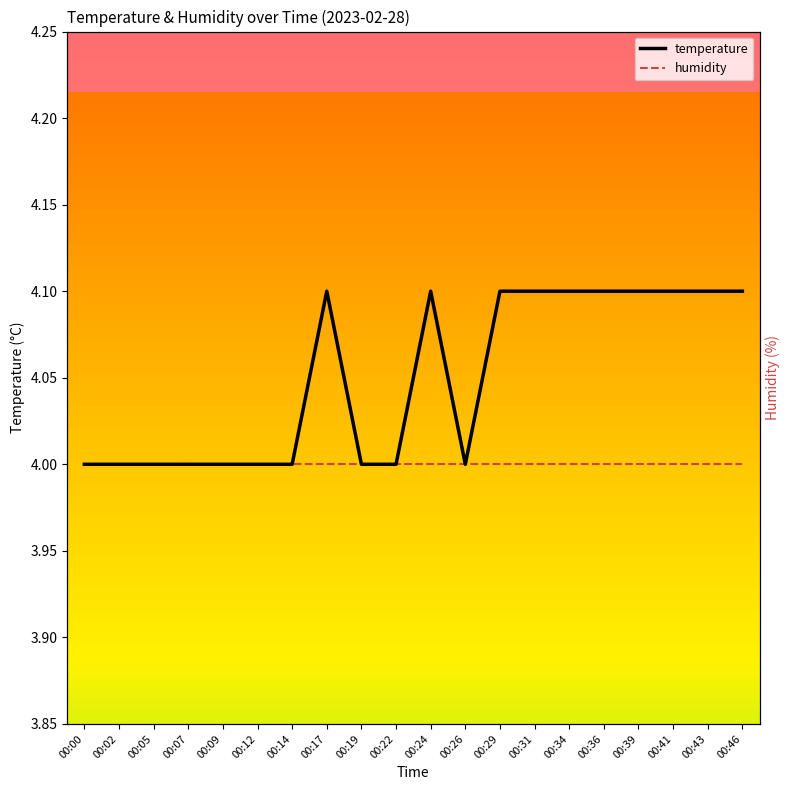

How many values in the temperature series exceed 4?

10